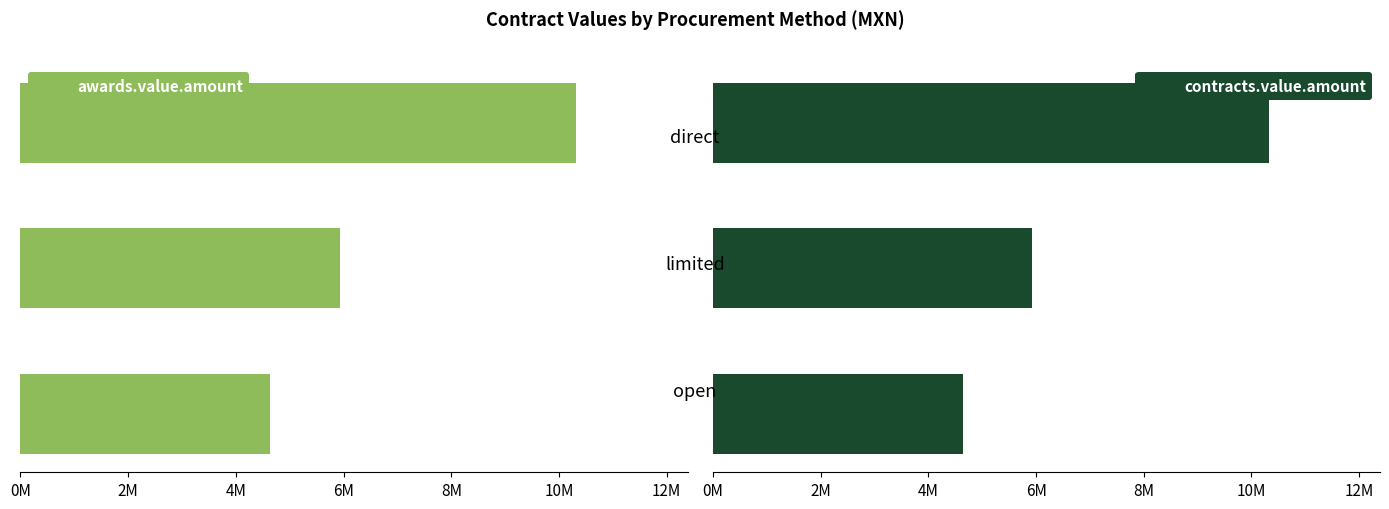

What is the minimum value for contracts.value.amount?

4.6